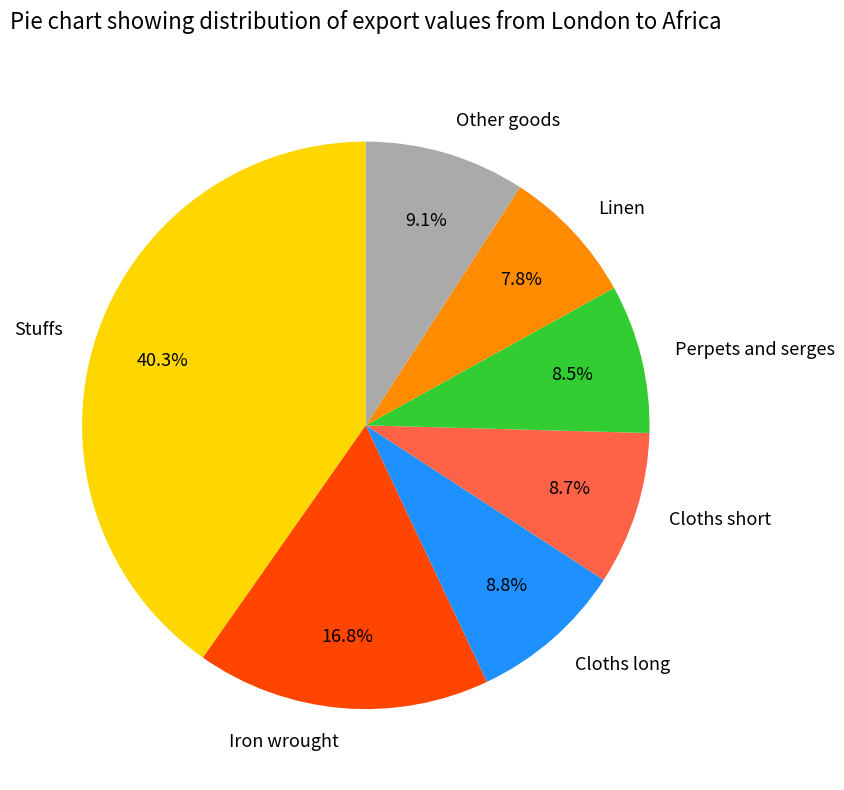

True or false: Stuffs accounts for 28% of the total.

False